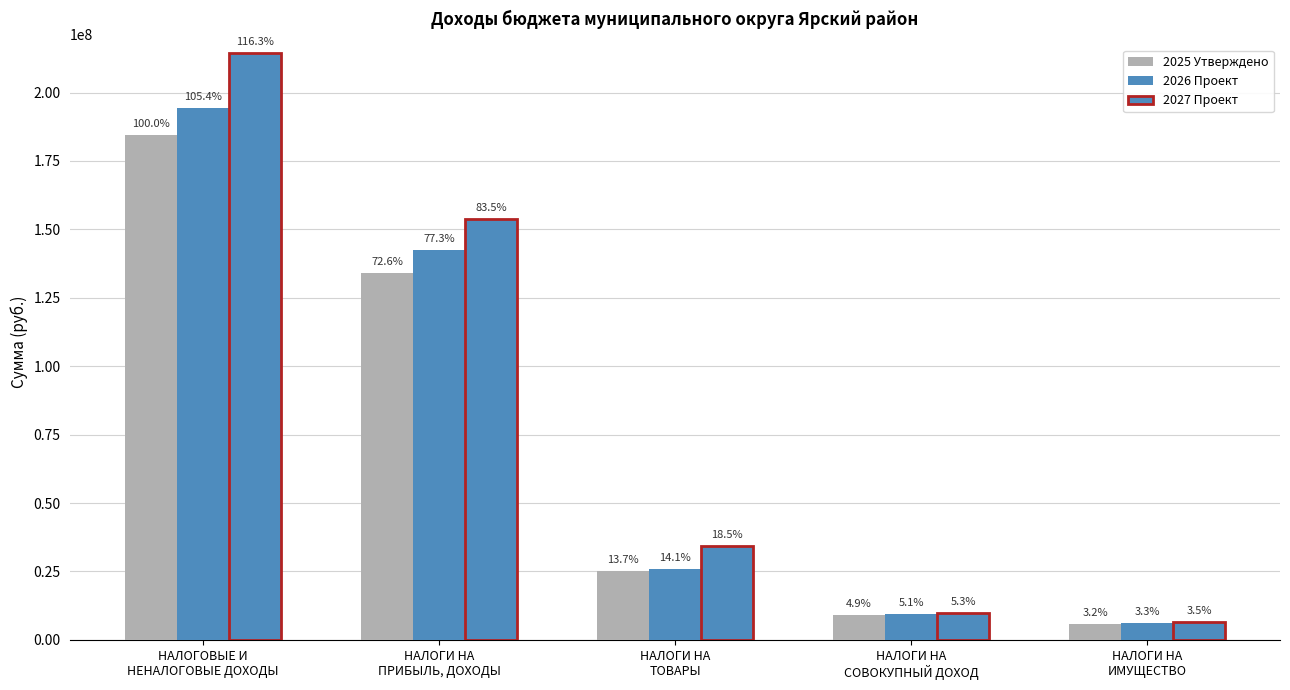

Reading left to right, what are all the values shown in this chart?

2025 Утверждено: 184348500	133912000	25205500	9007000	5928000
2026 Проект: 194297700	142465000	26006700	9366000	6164000
2027 Проект: 214440600	153860000	34132600	9741000	6411000